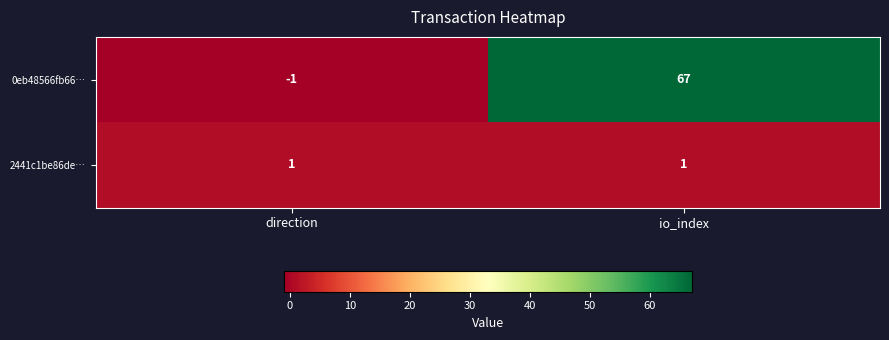

Reading left to right, list all the values displayed in this chart.

0eb48566fb66…: -1	67
2441c1be86de…: 1	1